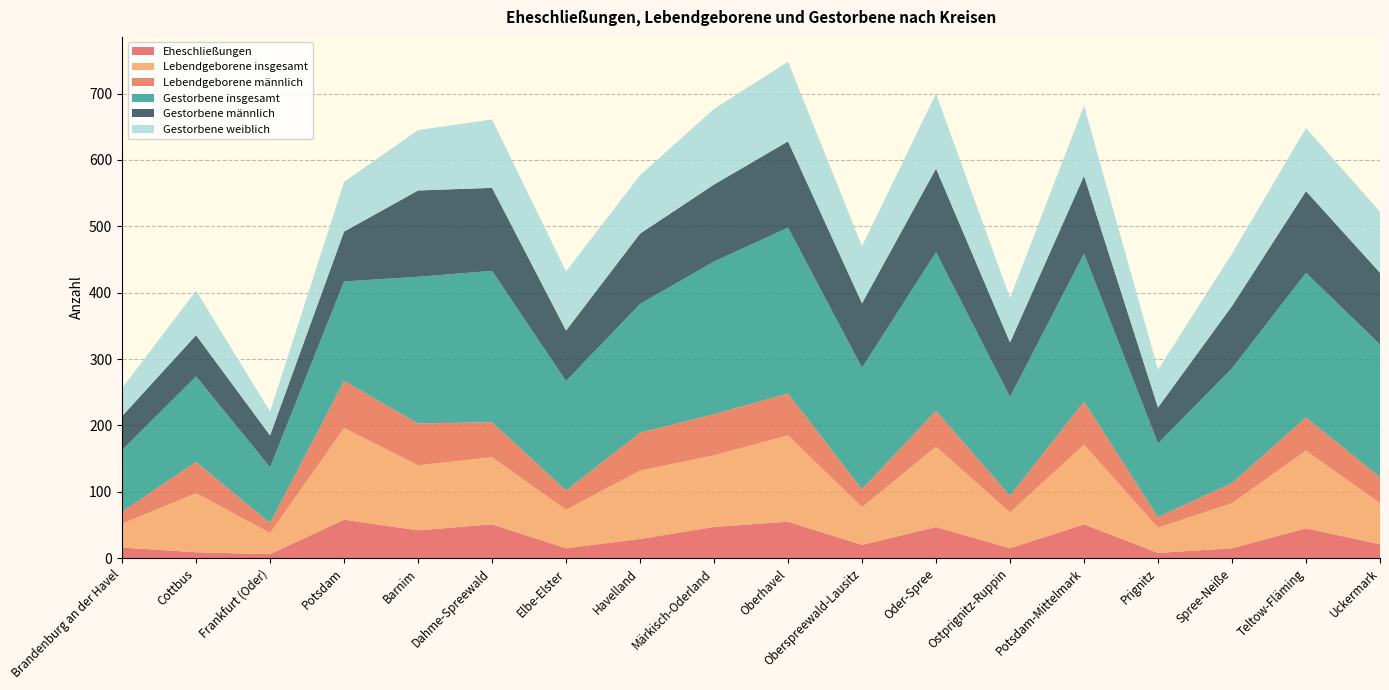

Reading left to right, extract all data points from this chart.

Eheschließungen: Brandenburg an der Havel=16	Cottbus=9	Frankfurt (Oder)=6	Potsdam=58	Barnim=42	Dahme-Spreewald=51	Elbe-Elster=15	Havelland=29	Märkisch-Oderland=47	Oberhavel=55	Oberspreewald-Lausitz=20	Oder-Spree=47	Ostprignitz-Ruppin=15	Potsdam-Mittelmark=51	Prignitz=8	Spree-Neiße=15	Teltow-Fläming=45	Uckermark=21
Lebendgeborene insgesamt: Brandenburg an der Havel=36	Cottbus=89	Frankfurt (Oder)=32	Potsdam=138	Barnim=98	Dahme-Spreewald=101	Elbe-Elster=58	Havelland=103	Märkisch-Oderland=108	Oberhavel=130	Oberspreewald-Lausitz=57	Oder-Spree=121	Ostprignitz-Ruppin=54	Potsdam-Mittelmark=120	Prignitz=38	Spree-Neiße=68	Teltow-Fläming=117	Uckermark=62
Lebendgeborene männlich: Brandenburg an der Havel=18	Cottbus=47	Frankfurt (Oder)=15	Potsdam=71	Barnim=63	Dahme-Spreewald=53	Elbe-Elster=29	Havelland=57	Märkisch-Oderland=62	Oberhavel=63	Oberspreewald-Lausitz=27	Oder-Spree=54	Ostprignitz-Ruppin=25	Potsdam-Mittelmark=65	Prignitz=16	Spree-Neiße=30	Teltow-Fläming=50	Uckermark=39
Gestorbene insgesamt: Brandenburg an der Havel=93	Cottbus=129	Frankfurt (Oder)=84	Potsdam=150	Barnim=221	Dahme-Spreewald=228	Elbe-Elster=165	Havelland=194	Märkisch-Oderland=230	Oberhavel=250	Oberspreewald-Lausitz=183	Oder-Spree=239	Ostprignitz-Ruppin=149	Potsdam-Mittelmark=223	Prignitz=111	Spree-Neiße=173	Teltow-Fläming=218	Uckermark=200
Gestorbene männlich: Brandenburg an der Havel=51	Cottbus=62	Frankfurt (Oder)=48	Potsdam=75	Barnim=130	Dahme-Spreewald=125	Elbe-Elster=76	Havelland=106	Märkisch-Oderland=116	Oberhavel=130	Oberspreewald-Lausitz=97	Oder-Spree=126	Ostprignitz-Ruppin=82	Potsdam-Mittelmark=117	Prignitz=54	Spree-Neiße=94	Teltow-Fläming=123	Uckermark=108
Gestorbene weiblich: Brandenburg an der Havel=42	Cottbus=67	Frankfurt (Oder)=36	Potsdam=75	Barnim=91	Dahme-Spreewald=103	Elbe-Elster=89	Havelland=88	Märkisch-Oderland=114	Oberhavel=120	Oberspreewald-Lausitz=86	Oder-Spree=113	Ostprignitz-Ruppin=67	Potsdam-Mittelmark=106	Prignitz=57	Spree-Neiße=79	Teltow-Fläming=95	Uckermark=92